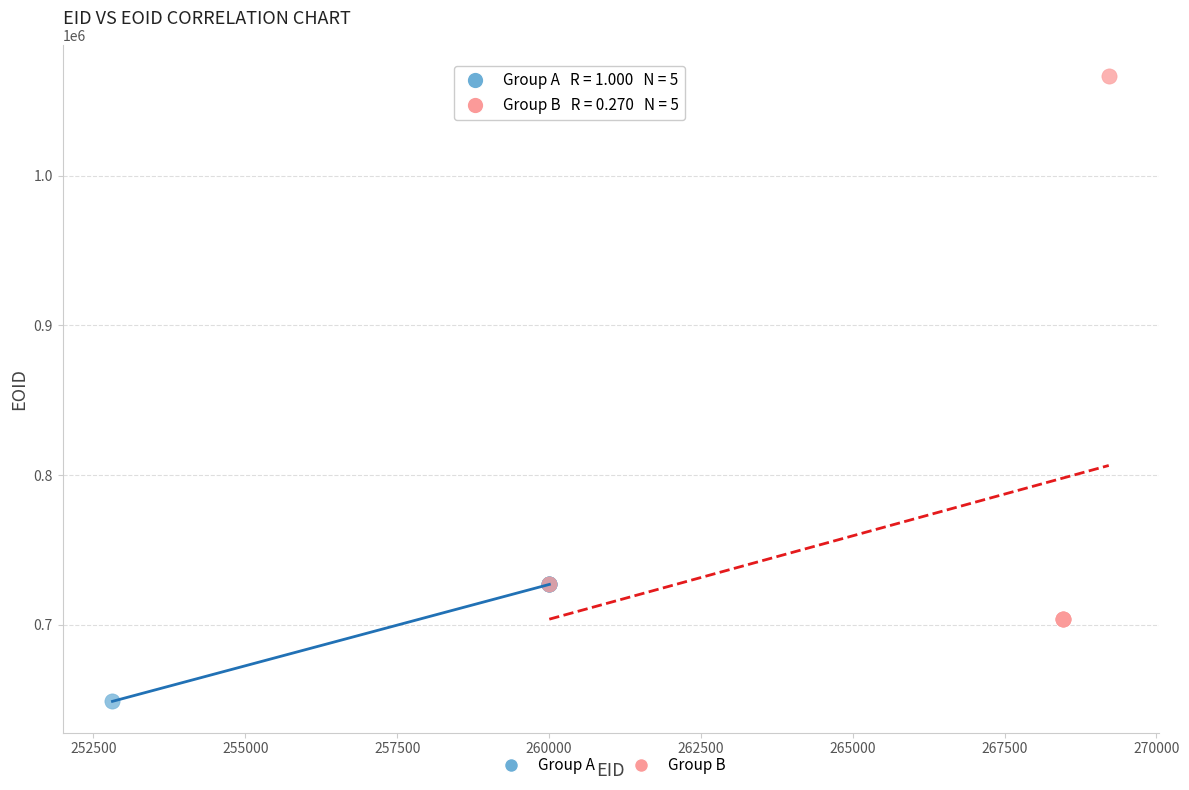

Which series has the largest Y range (max minus min)?

Group B